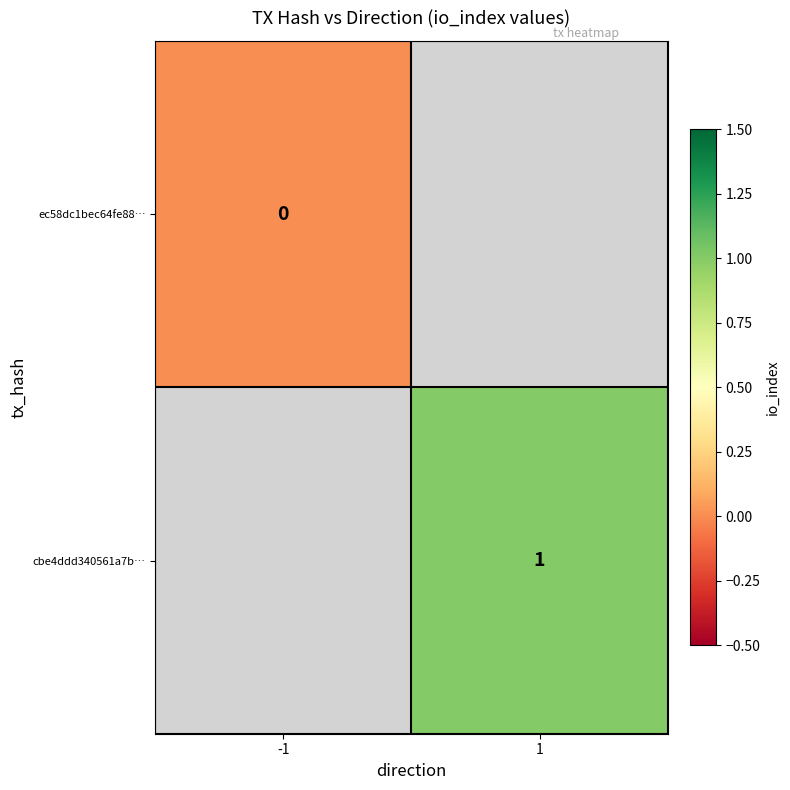

How many categories are shown in the chart?

2